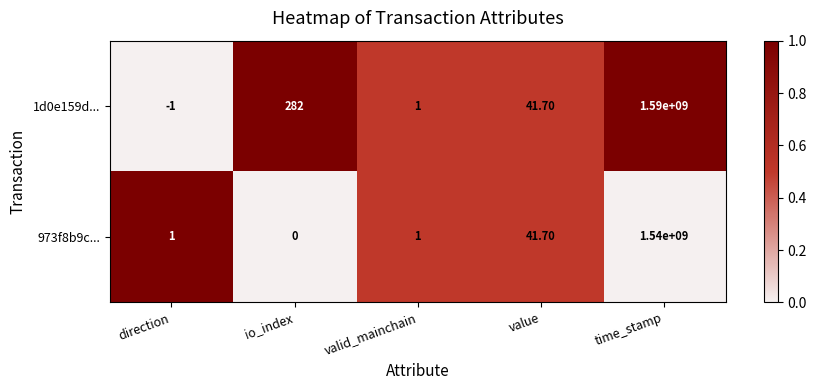

What is the sum of all 1d0e159d... values?

1590000323.7